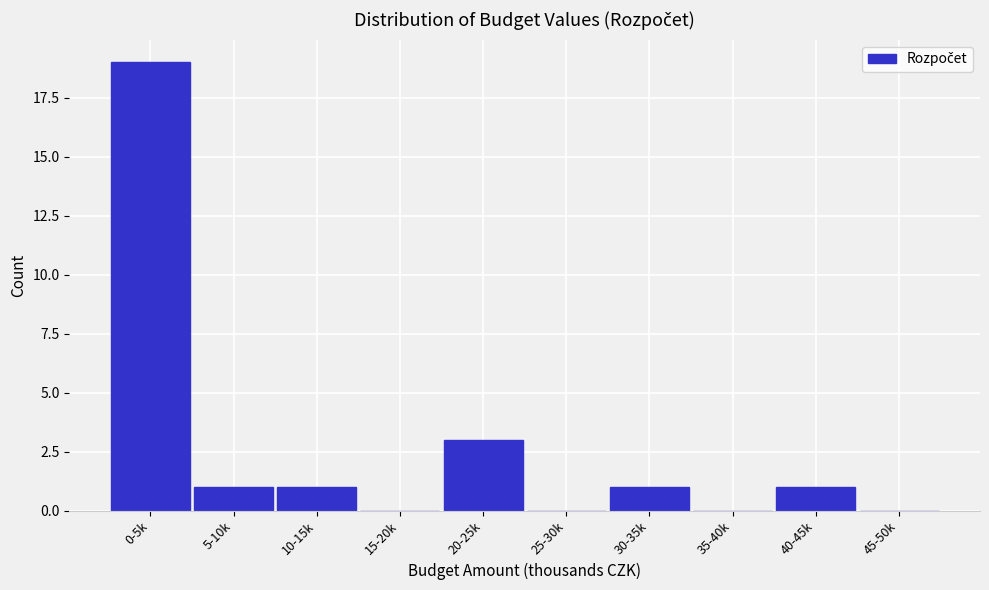

Reading left to right, extract all data points from this chart.

0-5k=19	5-10k=1	10-15k=1	15-20k=0	20-25k=3	25-30k=0	30-35k=1	35-40k=0	40-45k=1	45-50k=0